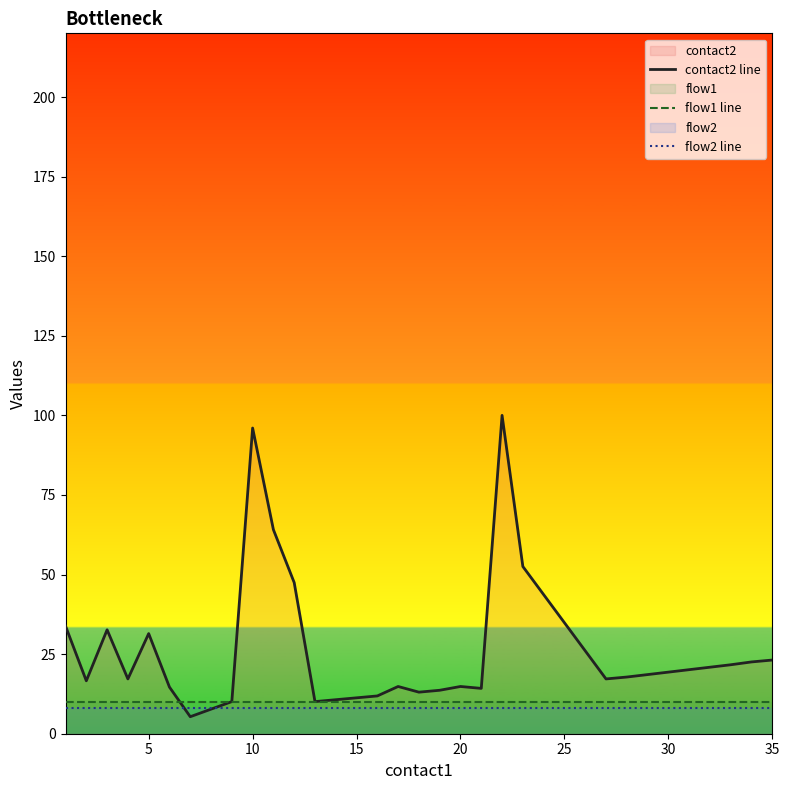

Between 35 and 17, which series saw the biggest shift?

contact2 line